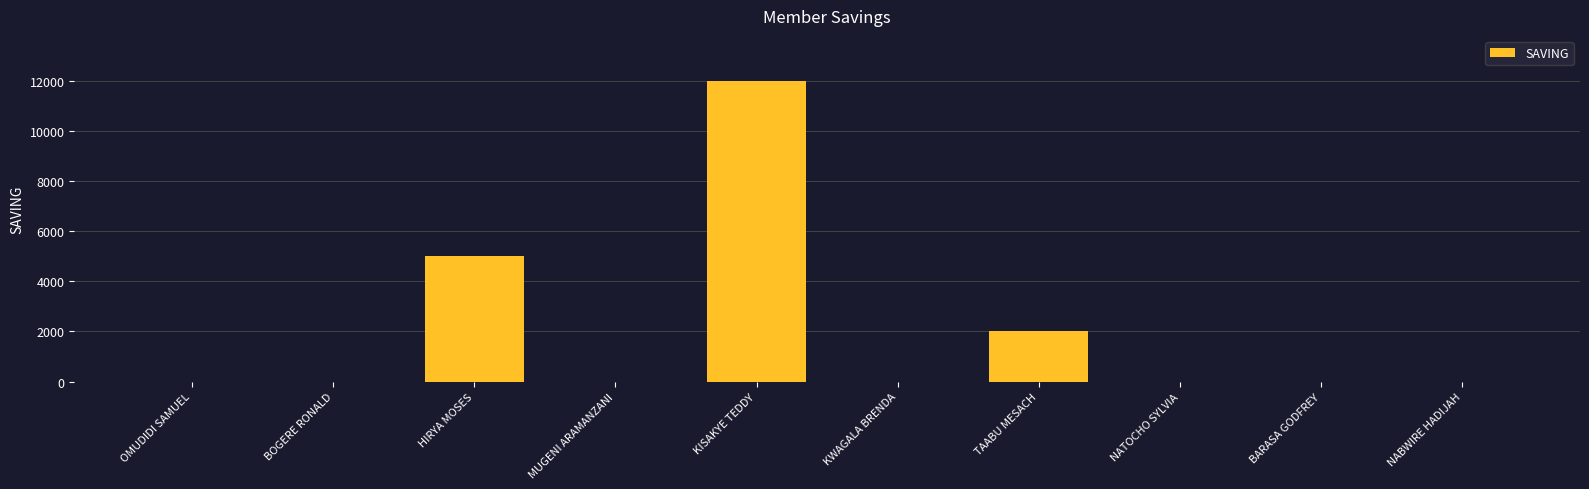

What is the change in value from OMUDIDI SAMUEL to TAABU MESACH?

+2000